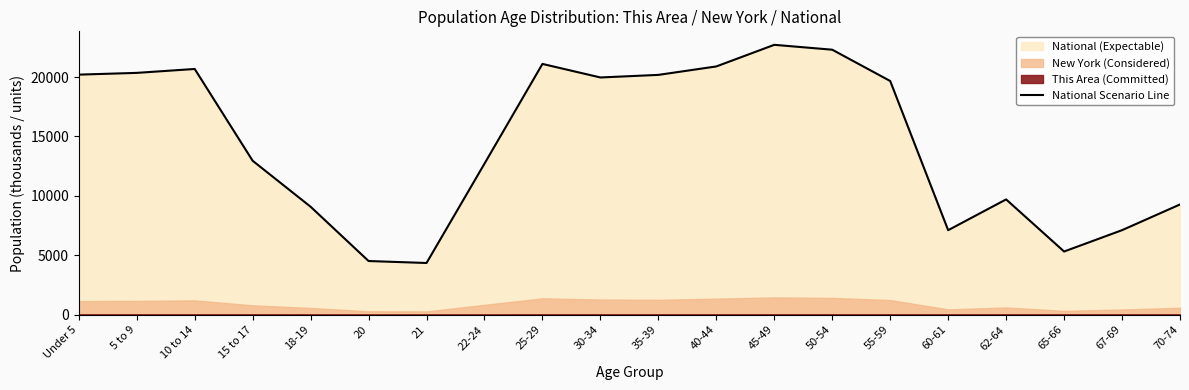

Between 50-54 and 70-74, which is larger?

50-54